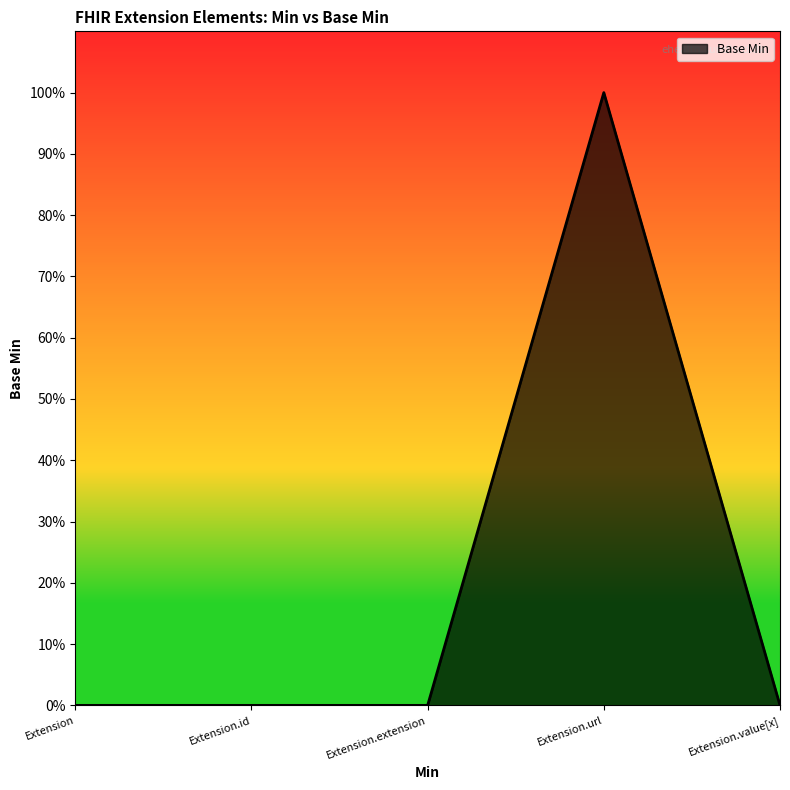

Rank the categories by value from highest to lowest.

Extension.url, Extension, Extension.id, Extension.extension, Extension.value[x]